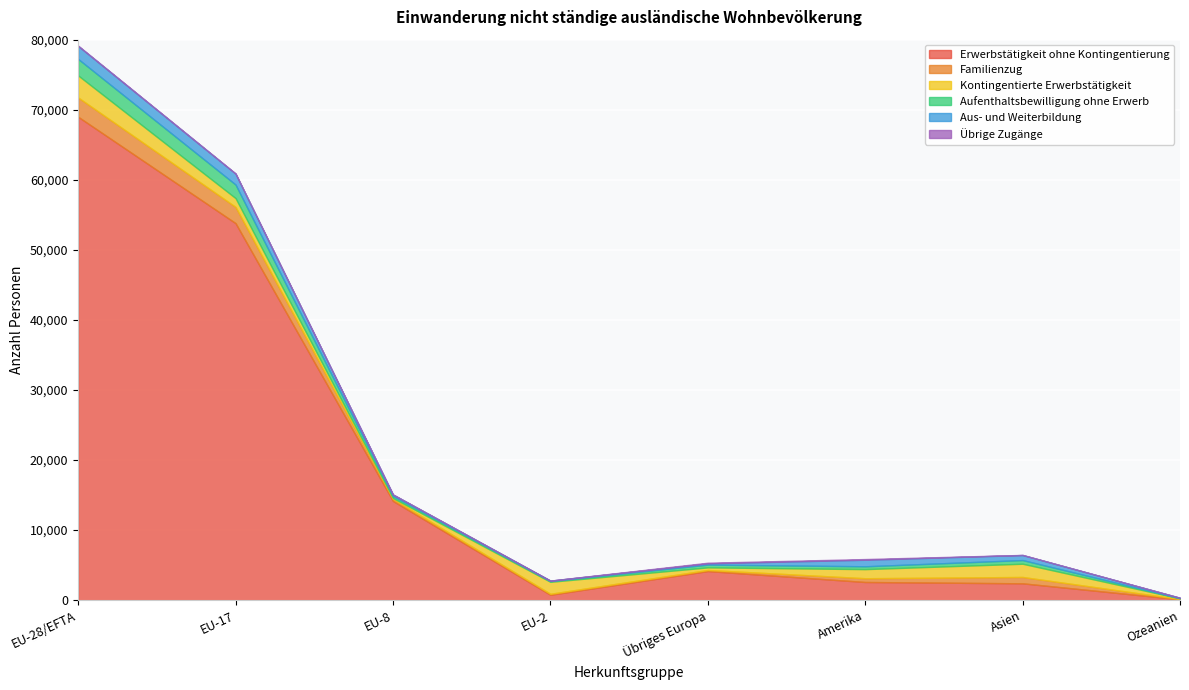

Reading left to right, what are all the values shown in this chart?

Erwerbstätigkeit ohne Kontingentierung: EU-28/EFTA=68995	EU-17=53812	EU-8=14166	EU-2=777	Übriges Europa=4158	Amerika=2596	Asien=2407	Ozeanien=125
Familienzug: EU-28/EFTA=2749	EU-17=2317	EU-8=283	EU-2=135	Übriges Europa=152	Amerika=536	Asien=905	Ozeanien=37
Kontingentierte Erwerbstätigkeit: EU-28/EFTA=3148	EU-17=1255	EU-8=136	EU-2=1711	Übriges Europa=372	Amerika=1300	Asien=1890	Ozeanien=98
Aufenthaltsbewilligung ohne Erwerb: EU-28/EFTA=2355	EU-17=1938	EU-8=285	EU-2=112	Übriges Europa=395	Amerika=407	Asien=524	Ozeanien=24
Aus- und Weiterbildung: EU-28/EFTA=1858	EU-17=1556	EU-8=210	EU-2=55	Übriges Europa=179	Amerika=932	Asien=719	Ozeanien=59
Übrige Zugänge: EU-28/EFTA=41	EU-17=26	EU-8=7	EU-2=7	Übriges Europa=94	Amerika=101	Asien=16	Ozeanien=2